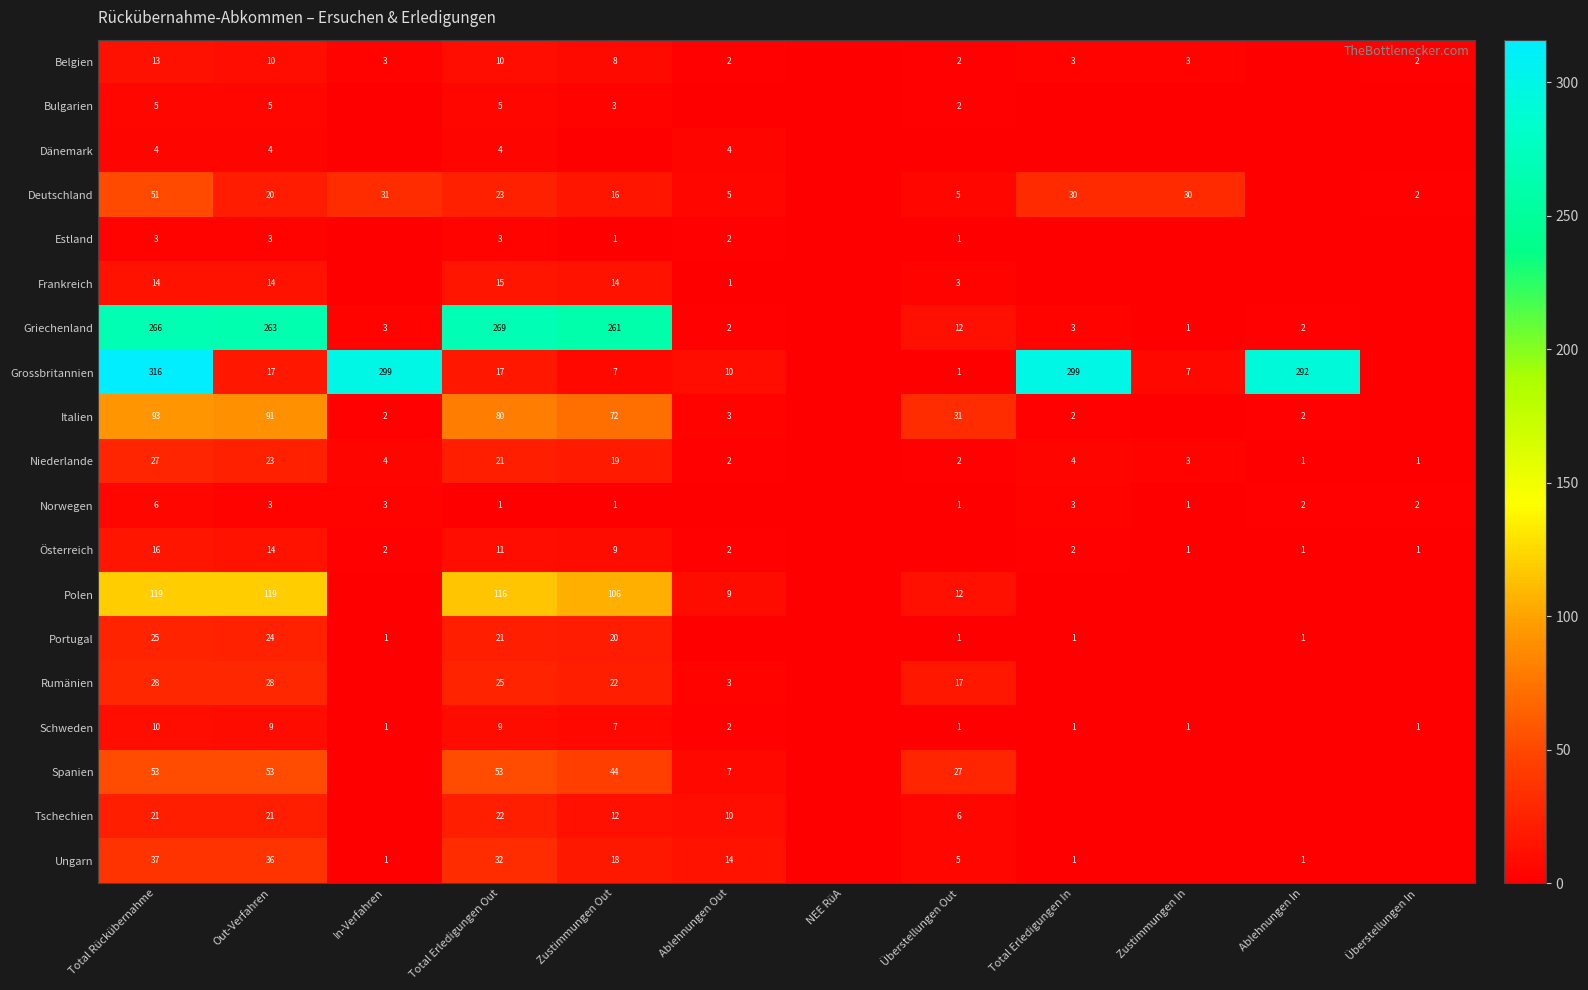

Is it true that Schweden equals 2 at Total Erledigungen In?

False